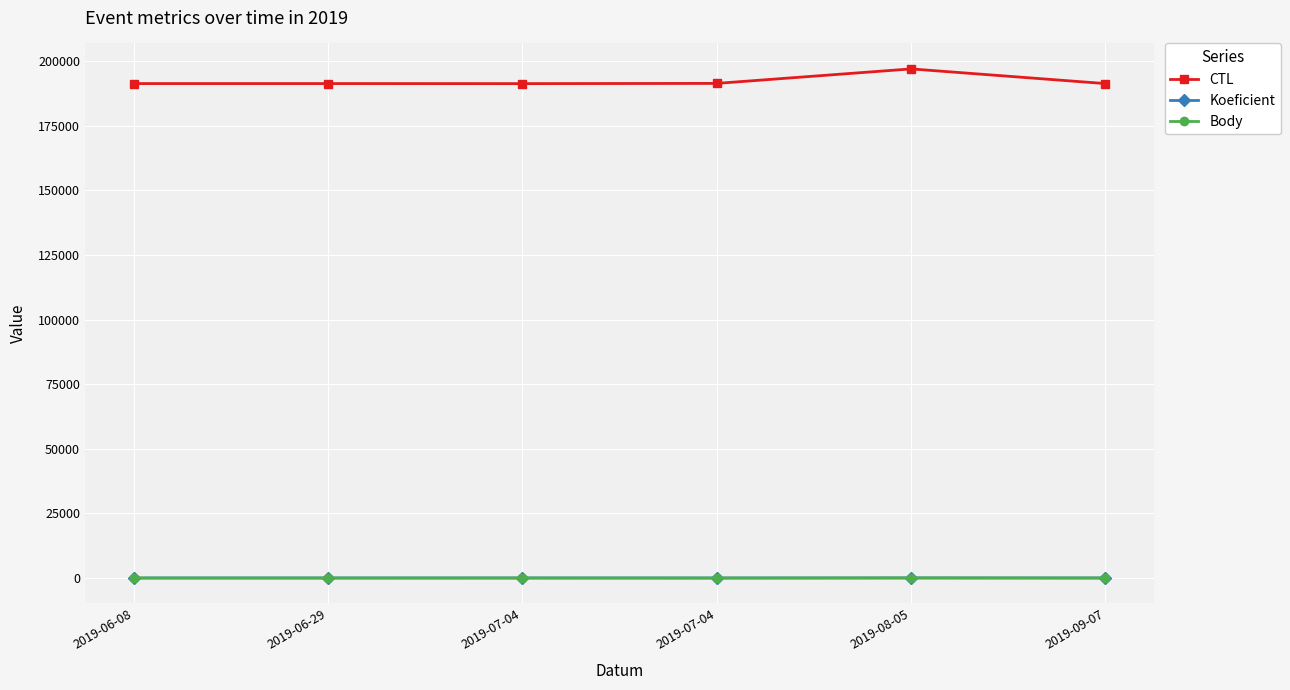

What is the label of the 1st point from the left?

2019-06-08